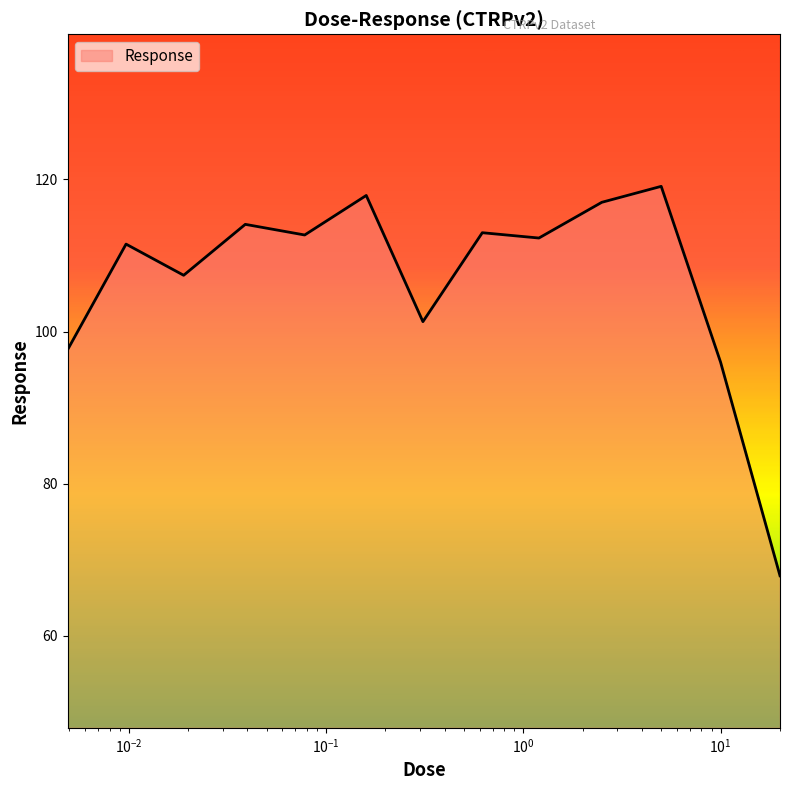

What is the greatest value displayed?

119.1